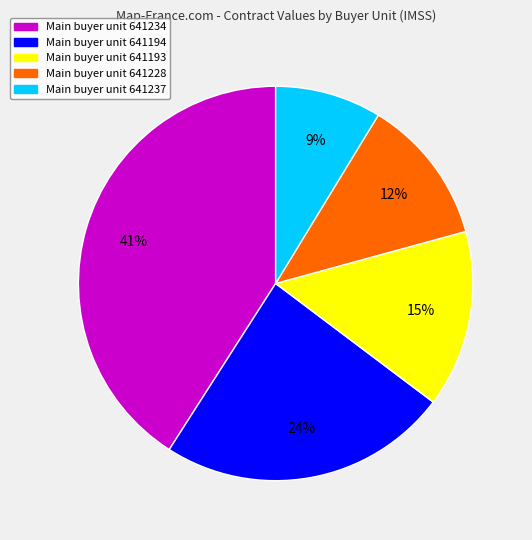

Is there any slice that represents more than half of the pie?

No